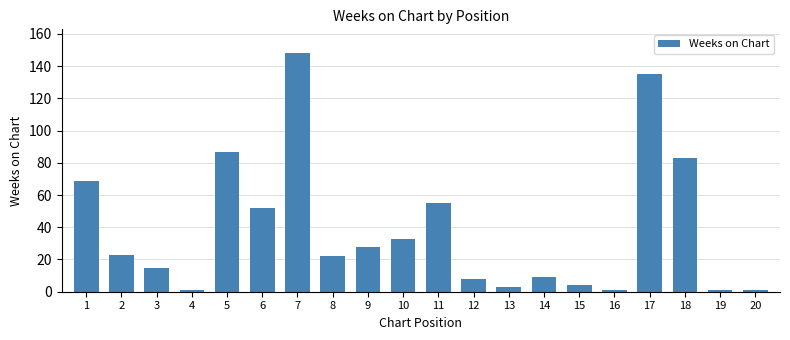

What is the difference between the maximum and minimum values?

147